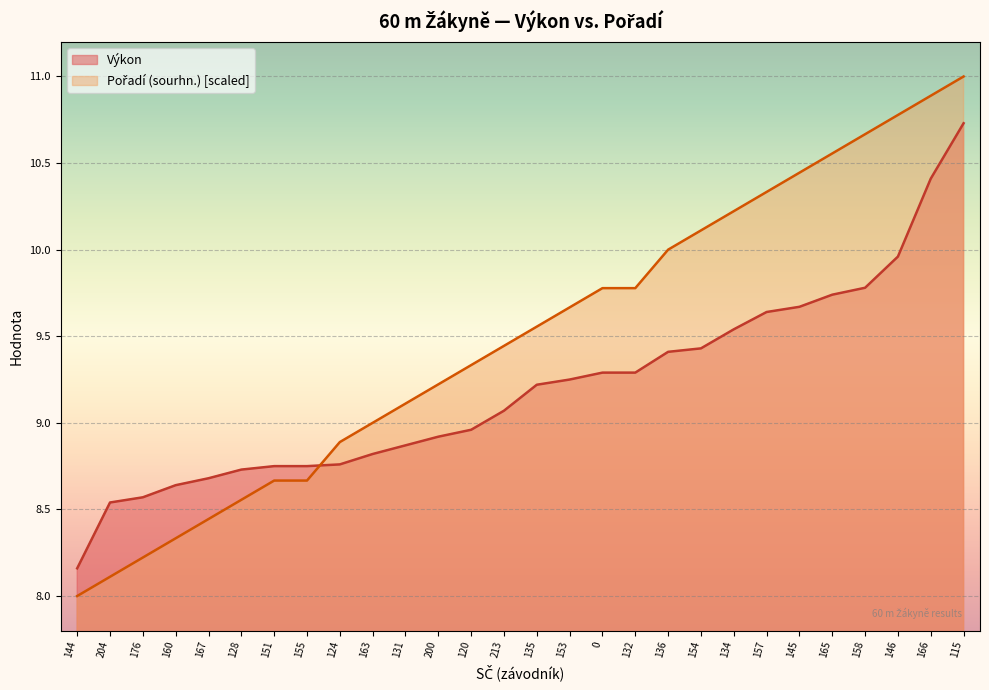

What is the spread (max minus min) of values at 157?

0.7